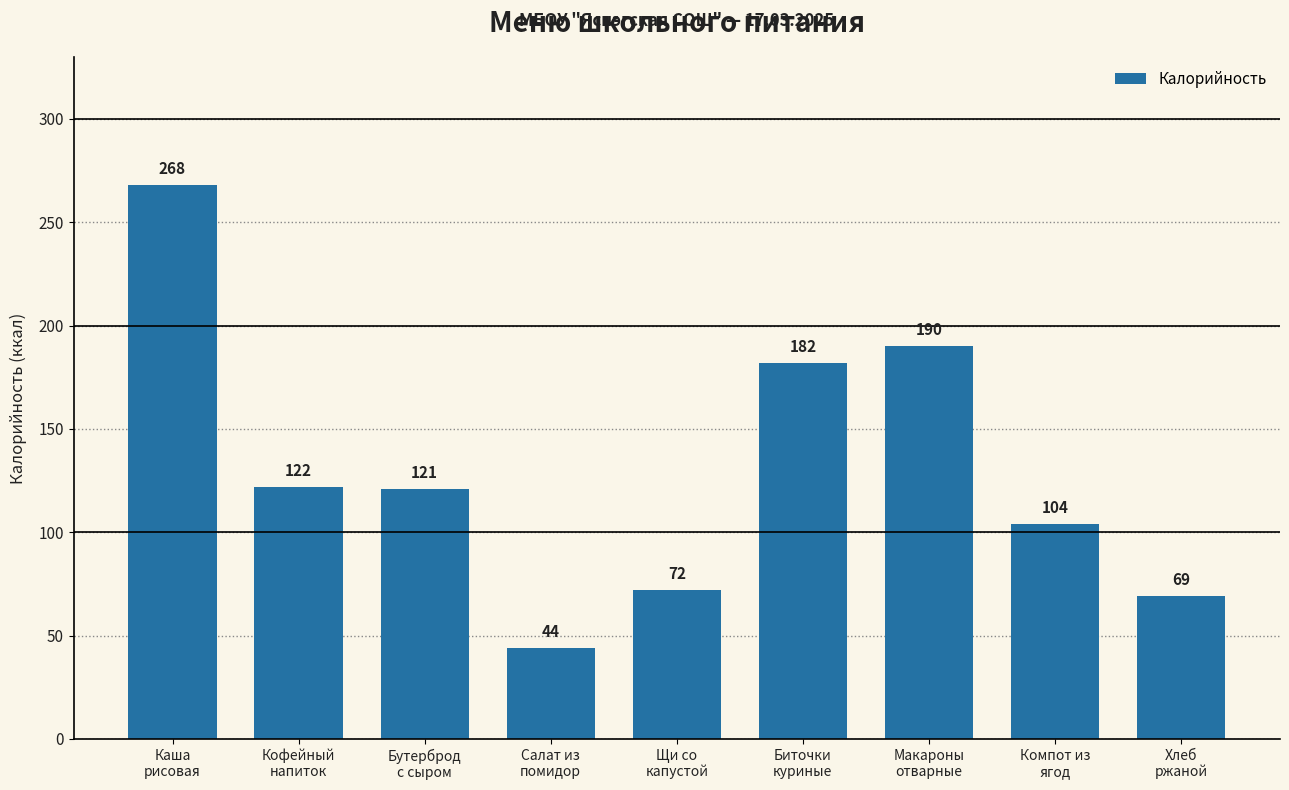

Where is the data nearest to the value 156?

Биточки
куриные